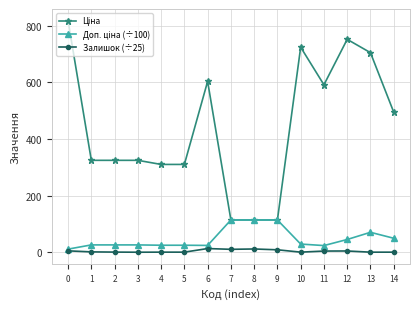

What is the greatest value displayed?

818.5